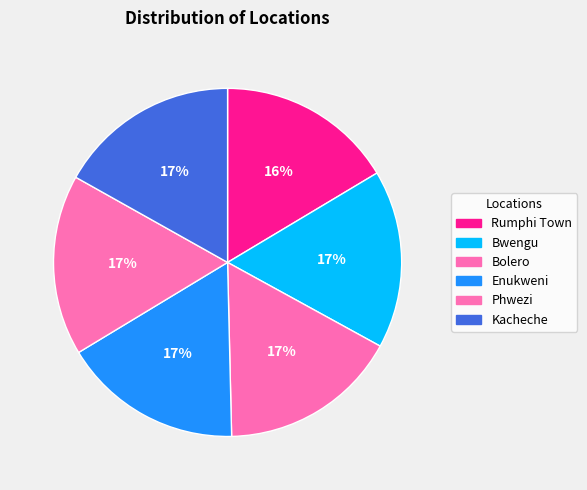

Which has a higher value, Phwezi or Kacheche?

Kacheche